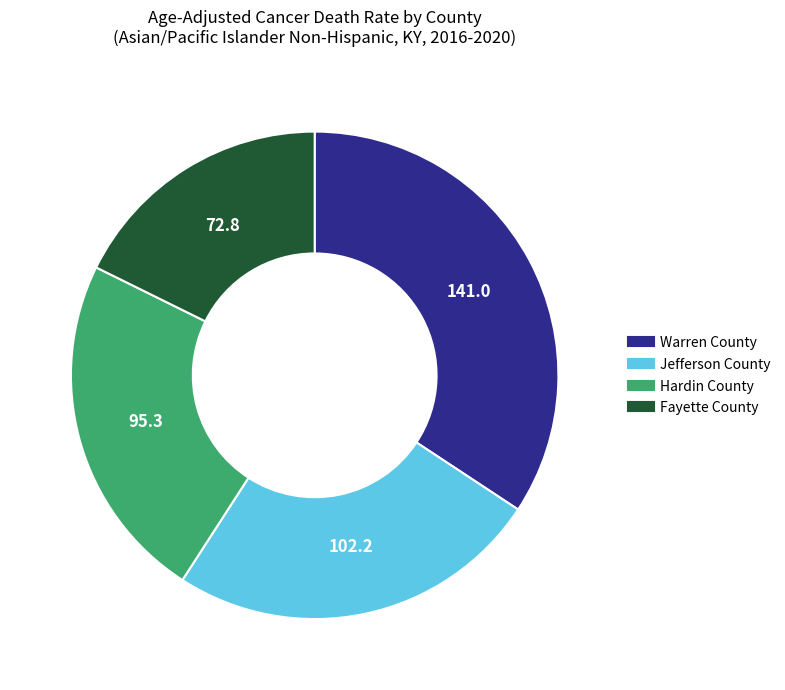

Is there a majority slice in this chart?

No